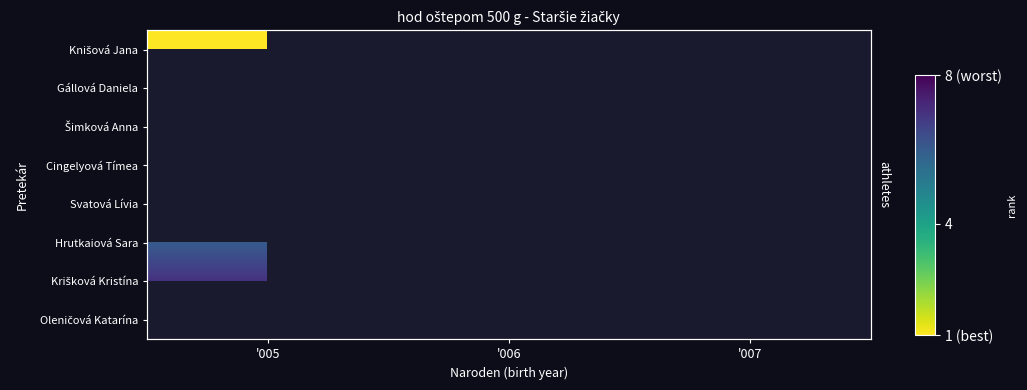

What is the greatest value displayed?

8.0